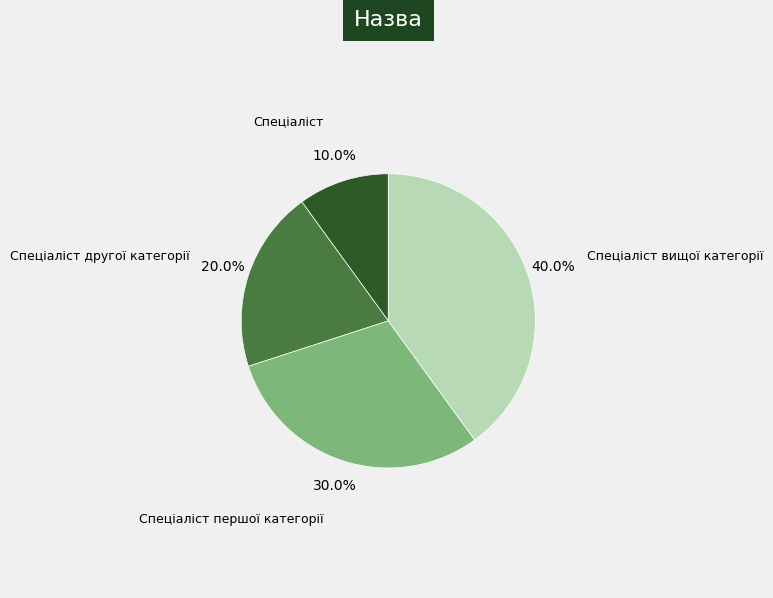

Which has a higher value, Спеціаліст or Спеціаліст вищої категорії?

Спеціаліст вищої категорії